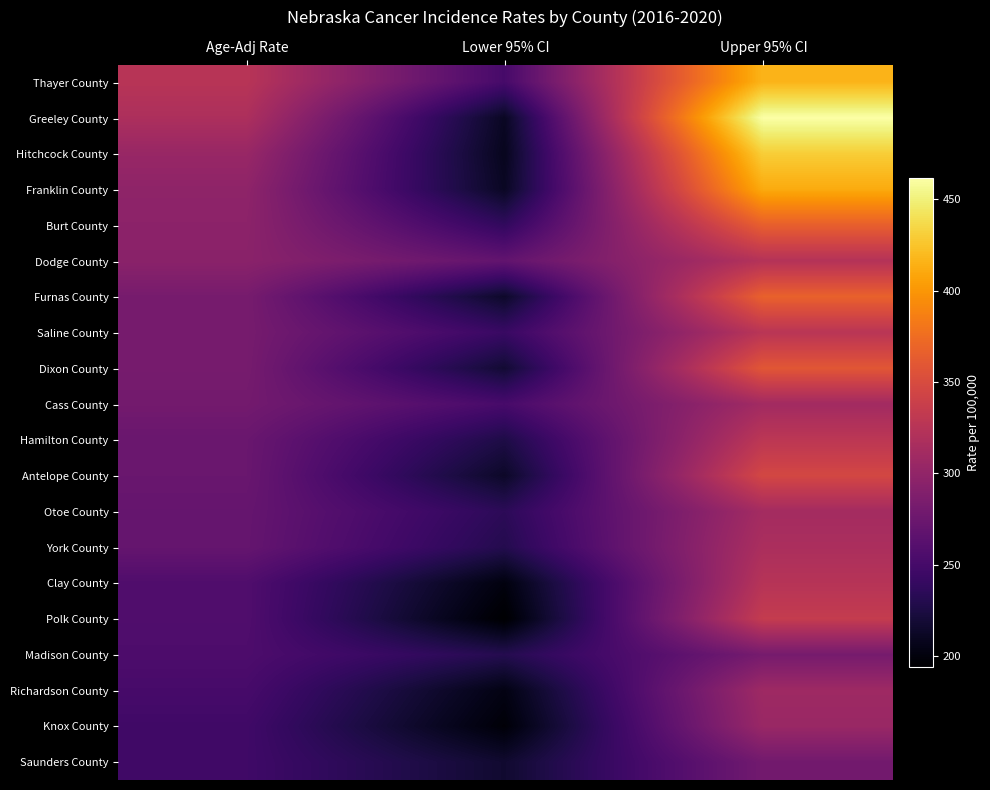

Which category has the lowest value across all series?

Lower 95% CI